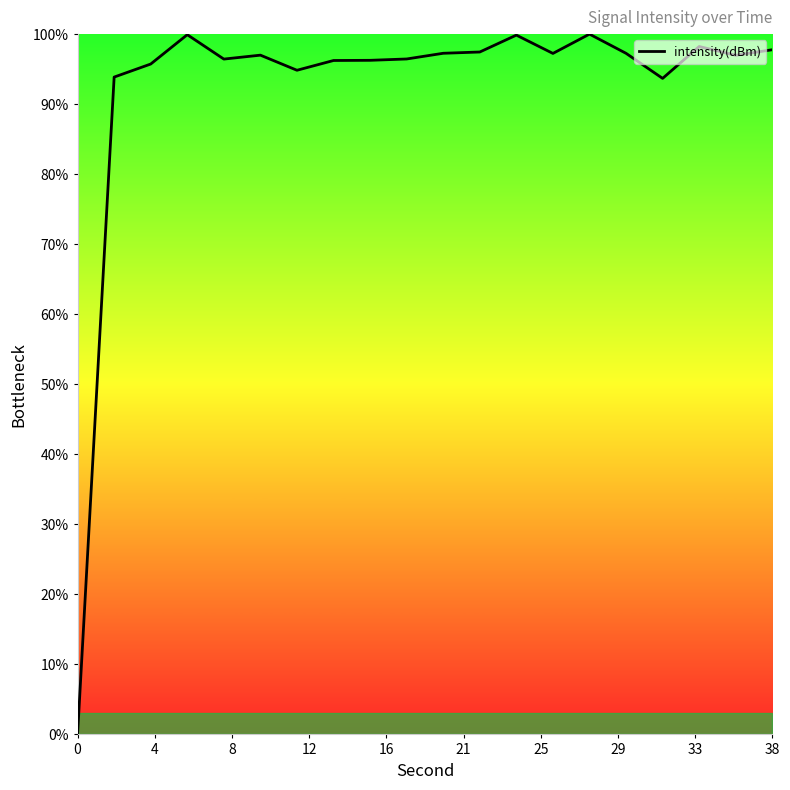

What is the greatest value displayed?

100.0